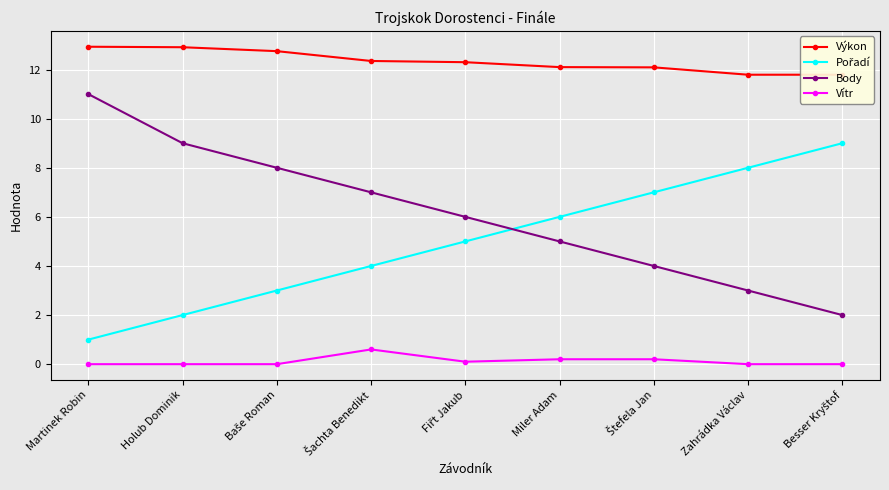

True or false: Body and Pořadí cross at least once.

True